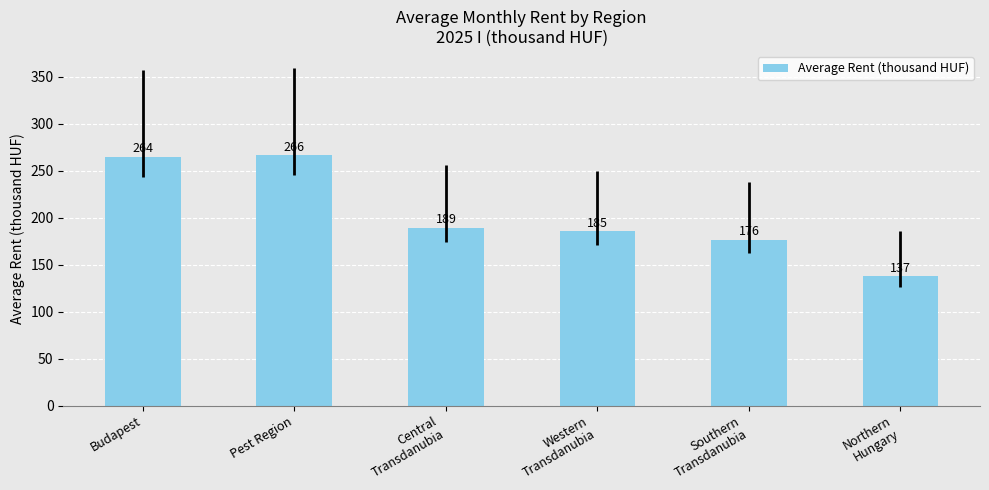

What is the label of the 3rd bar from the left?

Central
Transdanubia